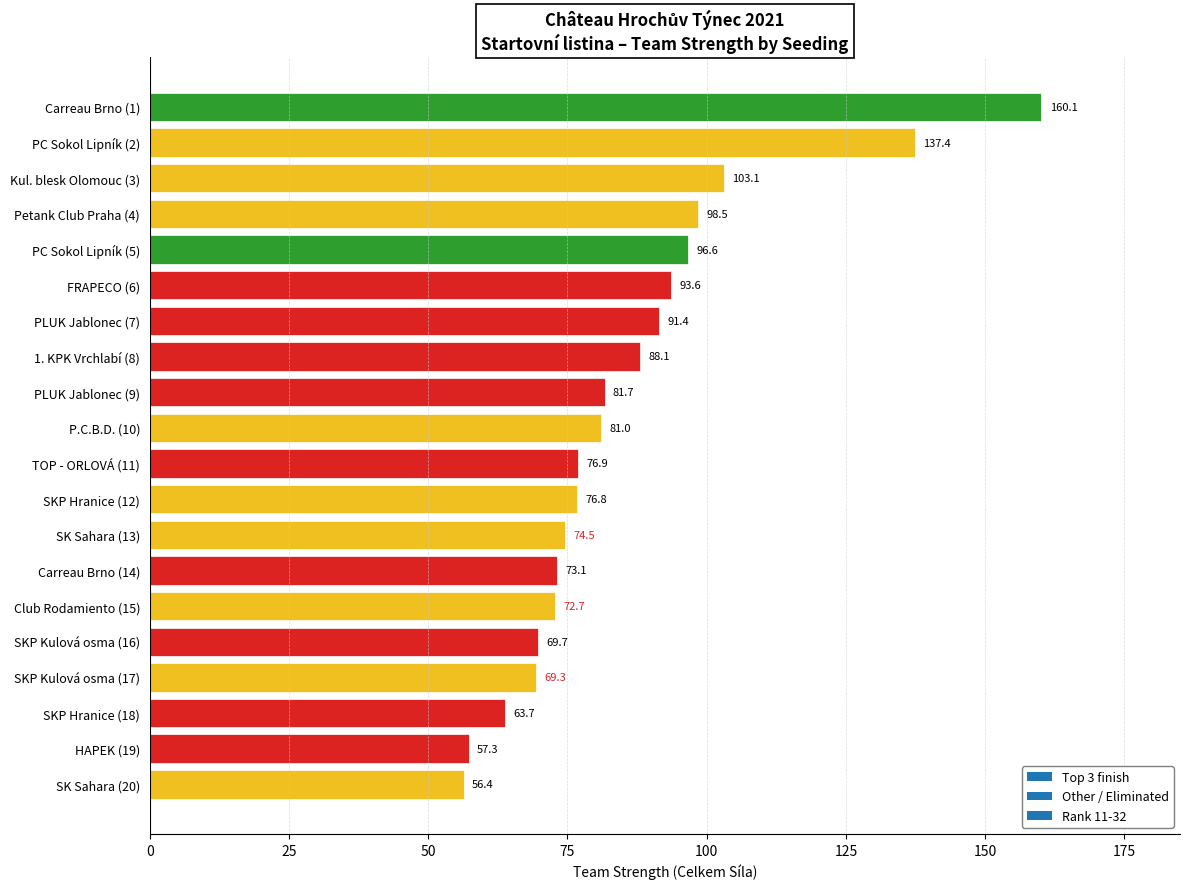

List the labels in order of value, smallest first.

SK Sahara (20), HAPEK (19), SKP Hranice (18), SKP Kulová osma (17), SKP Kulová osma (16), Club Rodamiento (15), Carreau Brno (14), SK Sahara (13), SKP Hranice (12), TOP - ORLOVÁ (11), P.C.B.D. (10), PLUK Jablonec (9), 1. KPK Vrchlabí (8), PLUK Jablonec (7), FRAPECO (6), PC Sokol Lipník (5), Petank Club Praha (4), Kul. blesk Olomouc (3), PC Sokol Lipník (2), Carreau Brno (1)